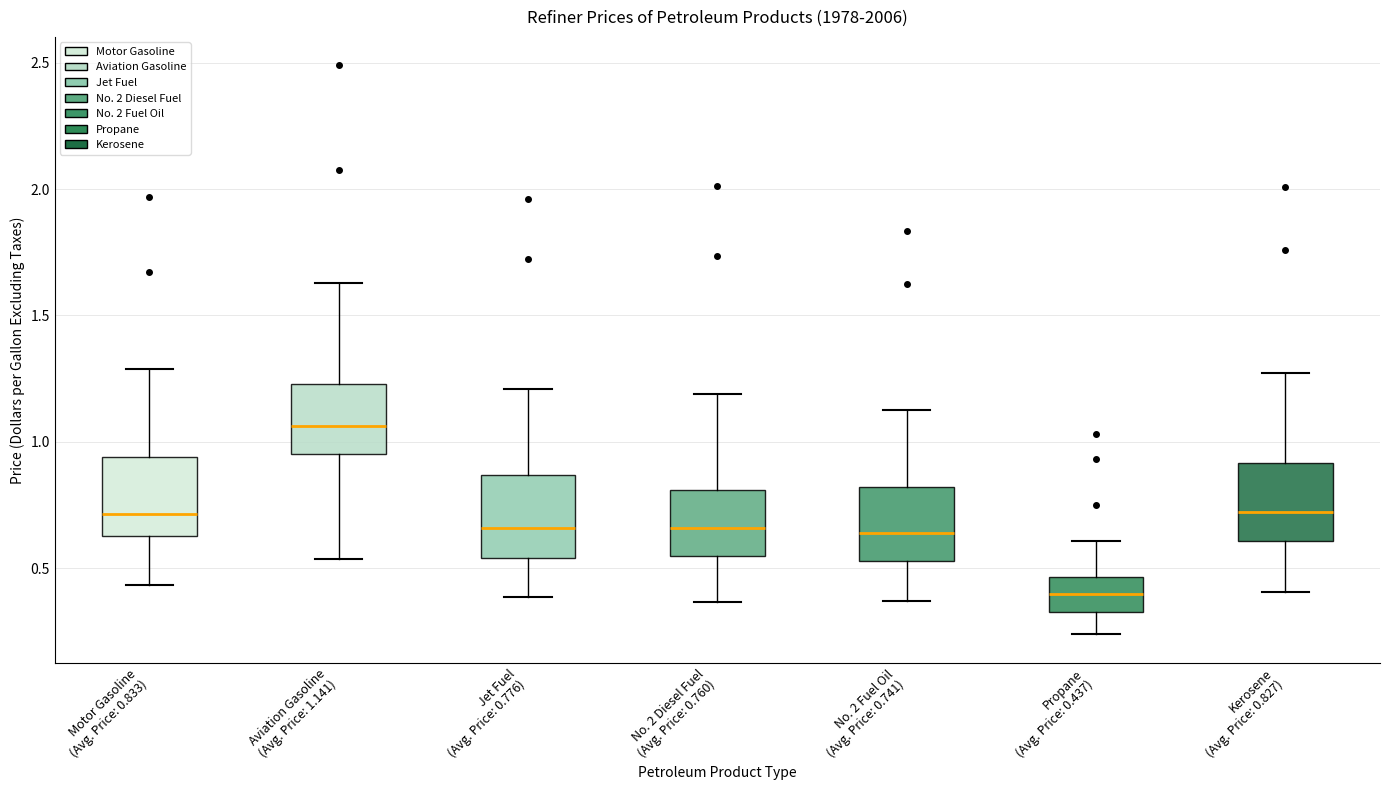

Reading left to right, transcribe this box plot: for each box, give where its median line is, the range the box spans, and where its two whiskers end, as read against the y-axis. The values are not printed on the chart, so give them approximately, as read against the axis.

Motor Gasoline (Avg. Price: 0.833): median 0.70, box 0.65 to 0.95, whiskers 0.45 to 1.30
Aviation Gasoline (Avg. Price: 1.141): median 1.05, box 0.95 to 1.25, whiskers 0.55 to 1.65
Jet Fuel (Avg. Price: 0.776): median 0.65, box 0.55 to 0.85, whiskers 0.40 to 1.20
No. 2 Diesel Fuel (Avg. Price: 0.760): median 0.65, box 0.55 to 0.80, whiskers 0.35 to 1.20
No. 2 Fuel Oil (Avg. Price: 0.741): median 0.65, box 0.55 to 0.80, whiskers 0.35 to 1.15
Propane (Avg. Price: 0.437): median 0.40, box 0.30 to 0.45, whiskers 0.25 to 0.60
Kerosene (Avg. Price: 0.827): median 0.70, box 0.60 to 0.90, whiskers 0.40 to 1.25